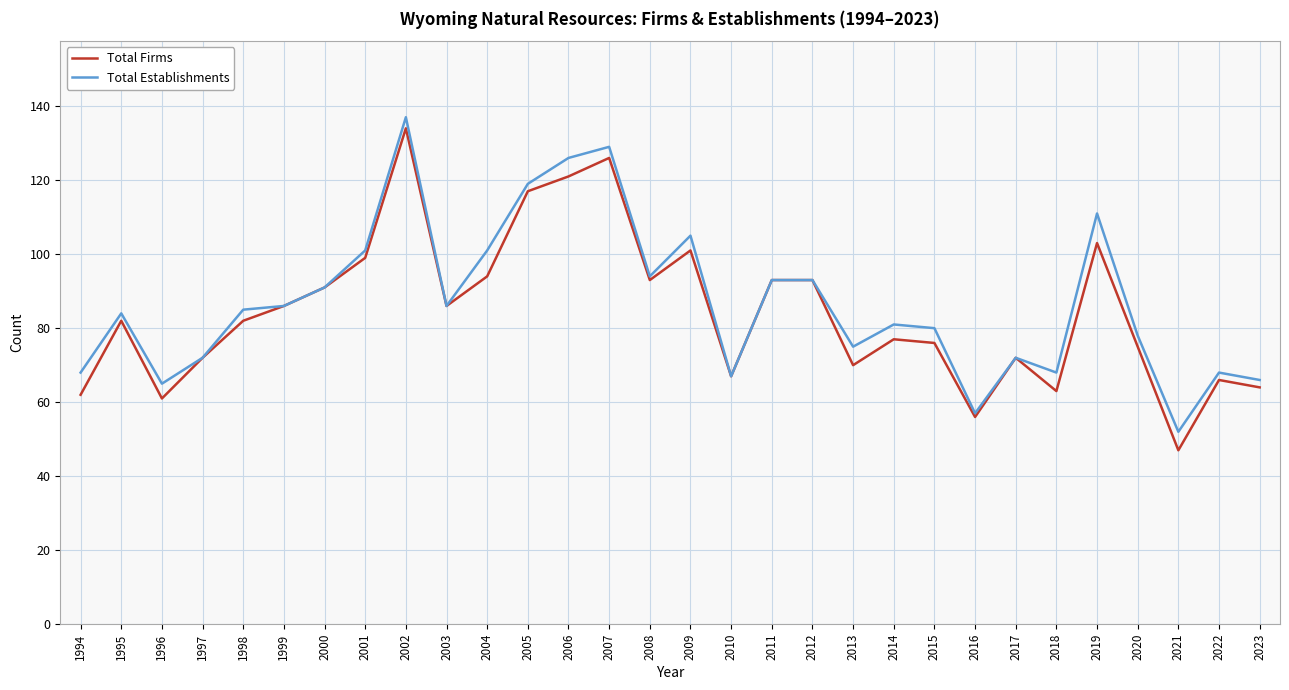

Does the chart display data point markers on the line(s)?

No